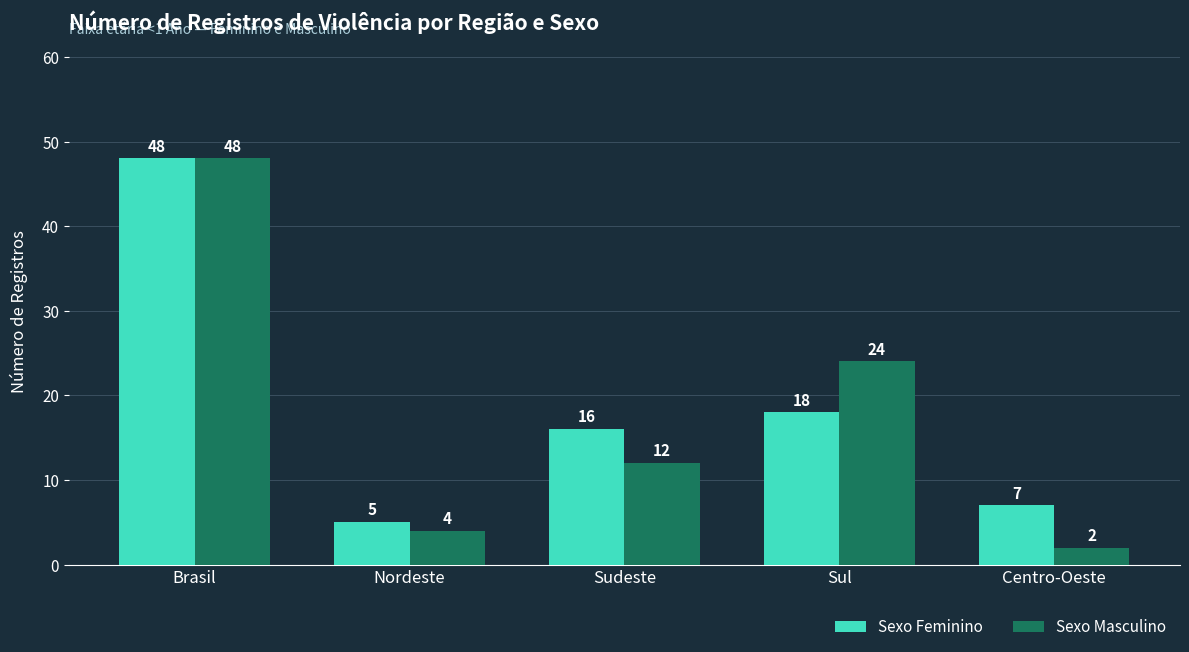

Is the value of Sexo Feminino at Nordeste greater than the value of Sexo Masculino at Centro-Oeste?

Yes